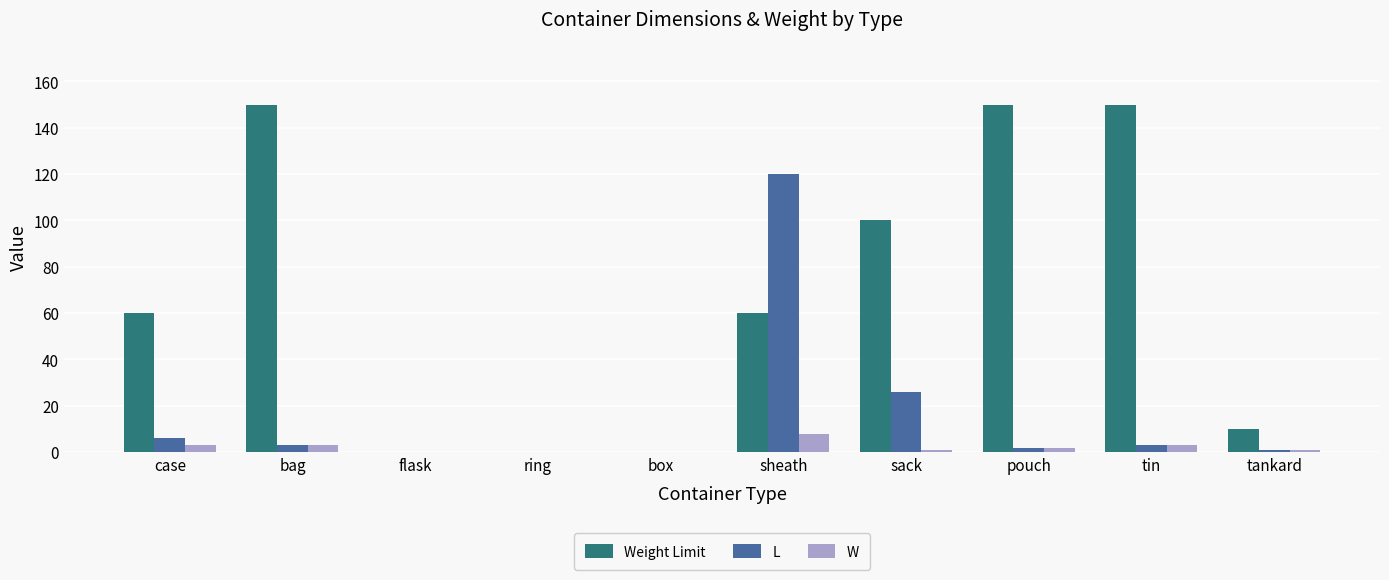

True or false: Weight Limit has a value of 150 at tin.

True